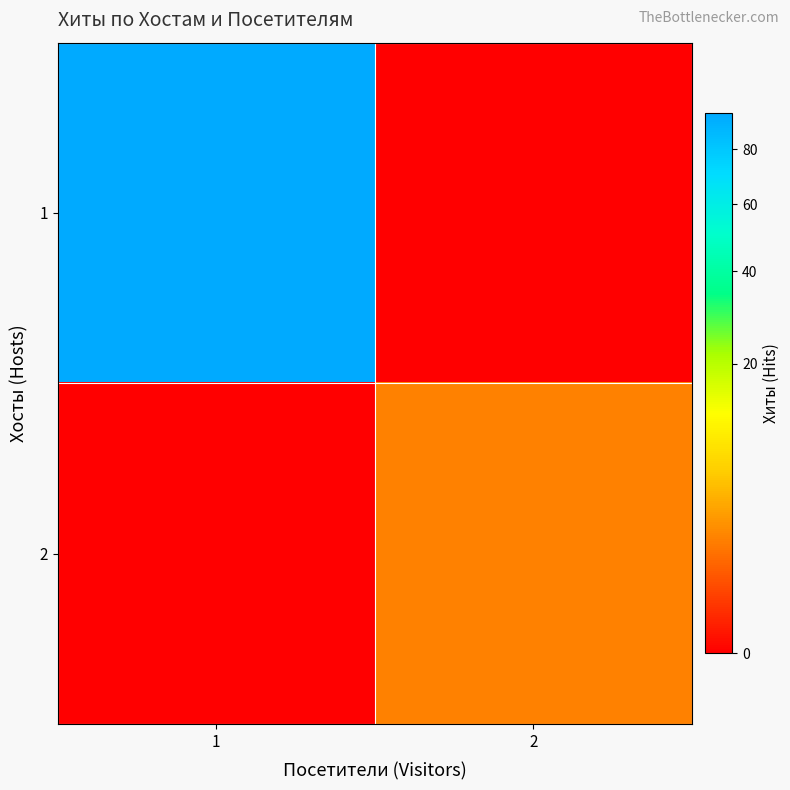

What is the total value across all series at 2?

2